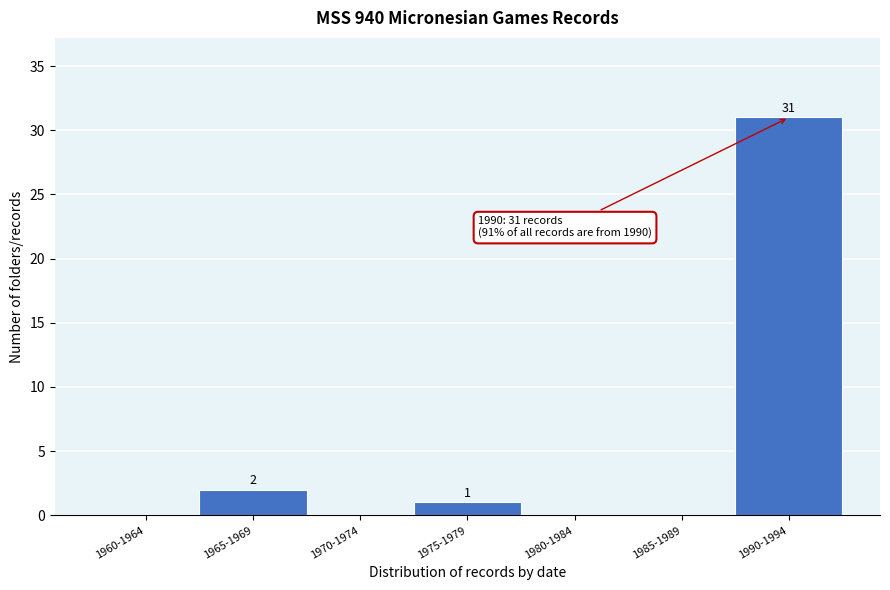

Reading left to right, list all the values displayed in this chart.

1960-1964=0	1965-1969=2	1970-1974=0	1975-1979=1	1980-1984=0	1985-1989=0	1990-1994=31